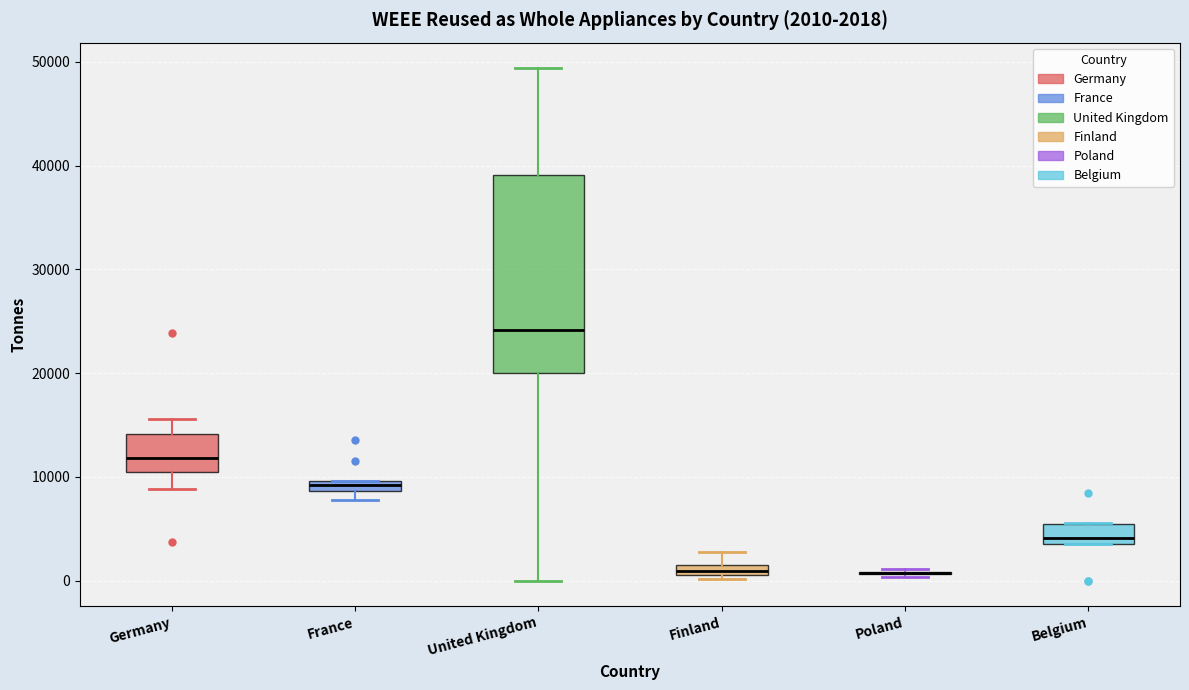

Comparing the boxes themselves (not the whiskers), which one is the tallest?

United Kingdom